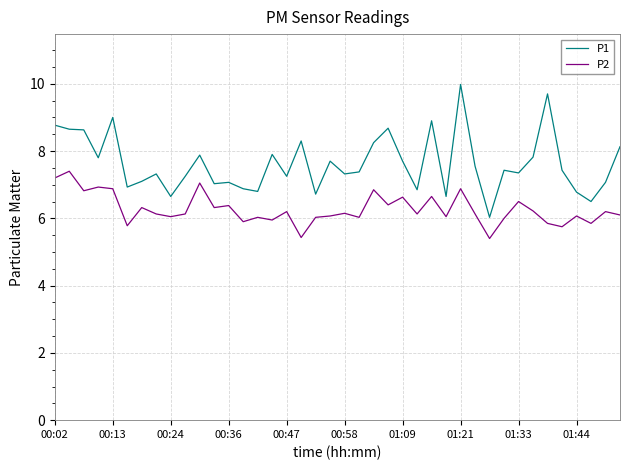

True or false: P1 and P2 cross at least once.

False